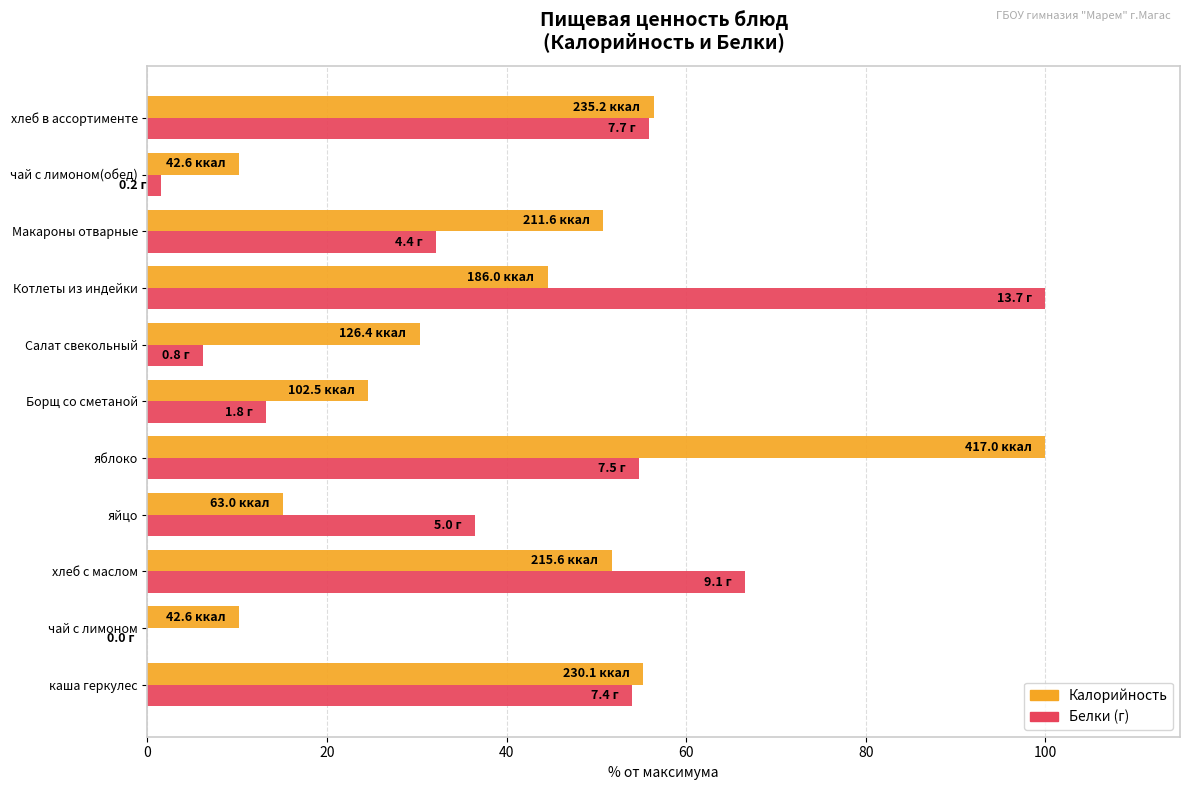

What is the maximum value shown in the chart?

100.0